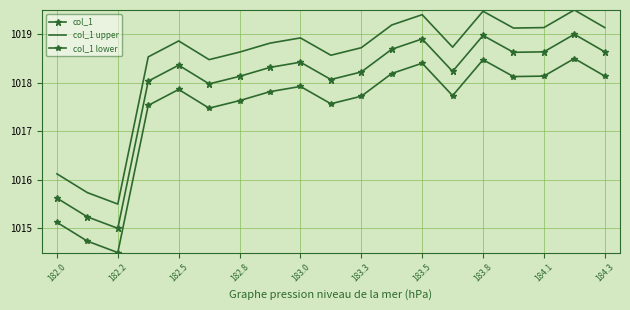

Which series has the largest total across all categories?

col_1 upper